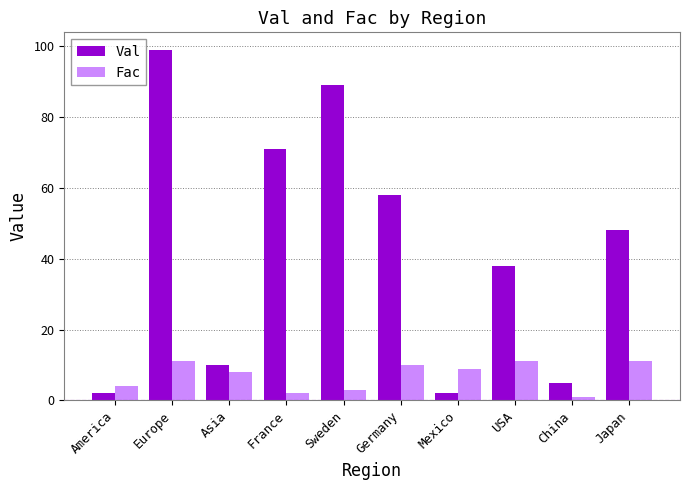

Which category has the highest value across all series?

Europe